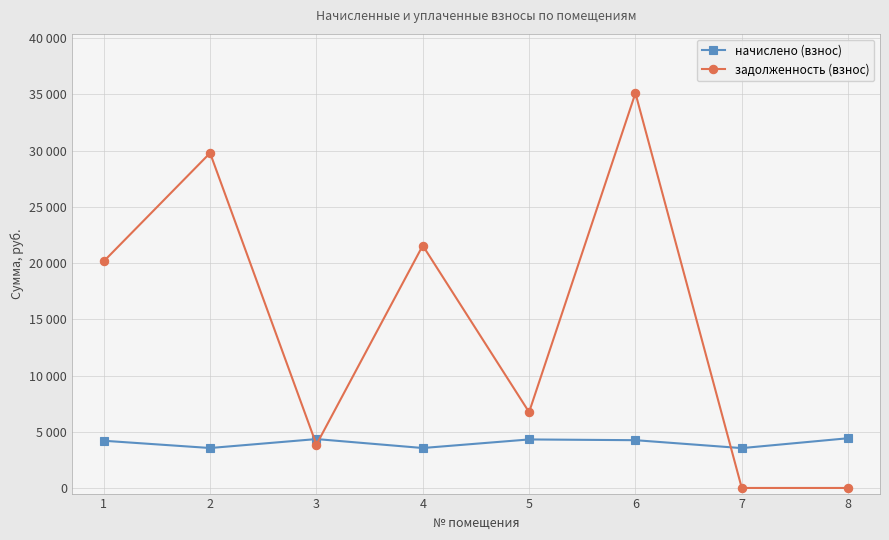

Is this an area chart (filled region under the line)?

No